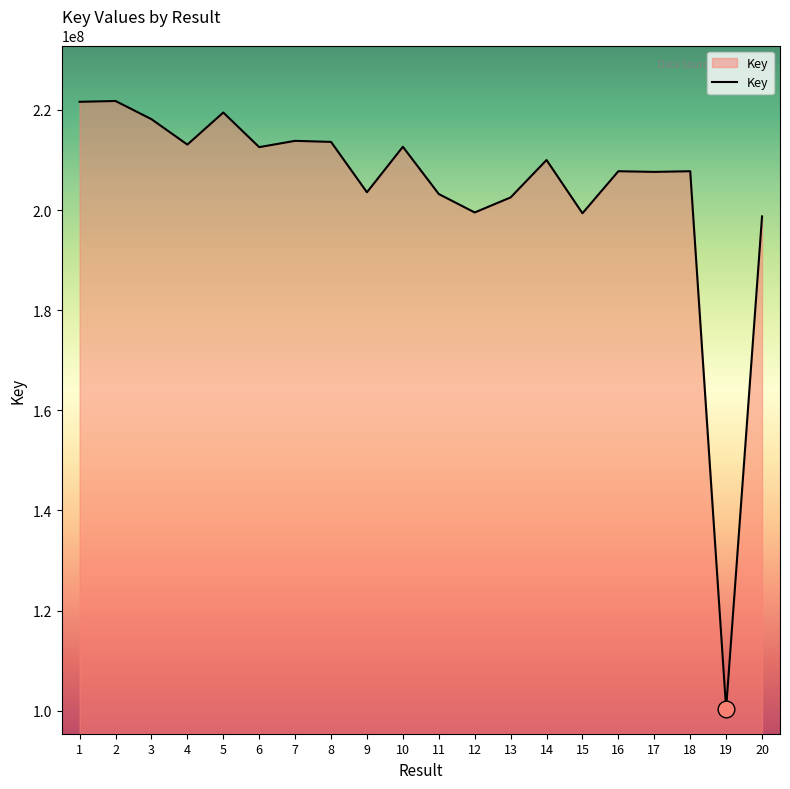

What is the change in value from 17 to 20?

-8895897